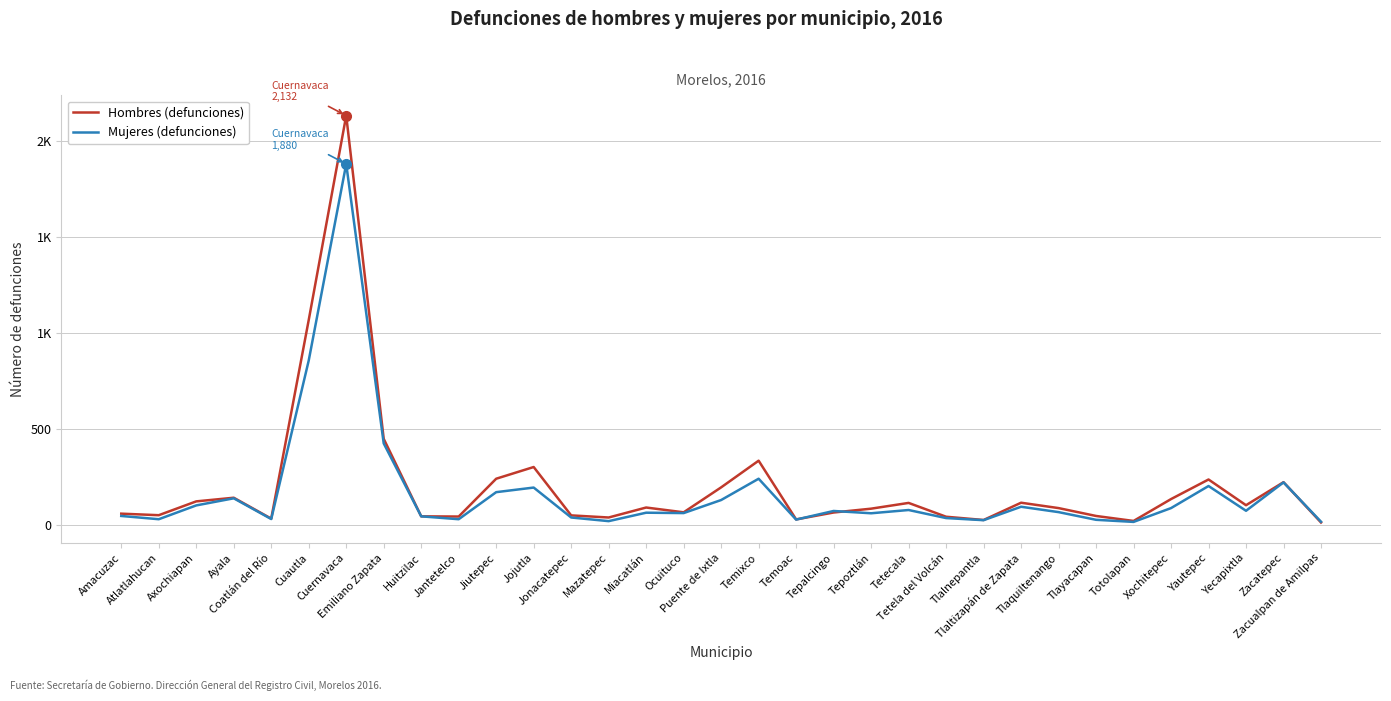

List the series in order of their peak value, highest first.

Hombres (defunciones), Mujeres (defunciones)